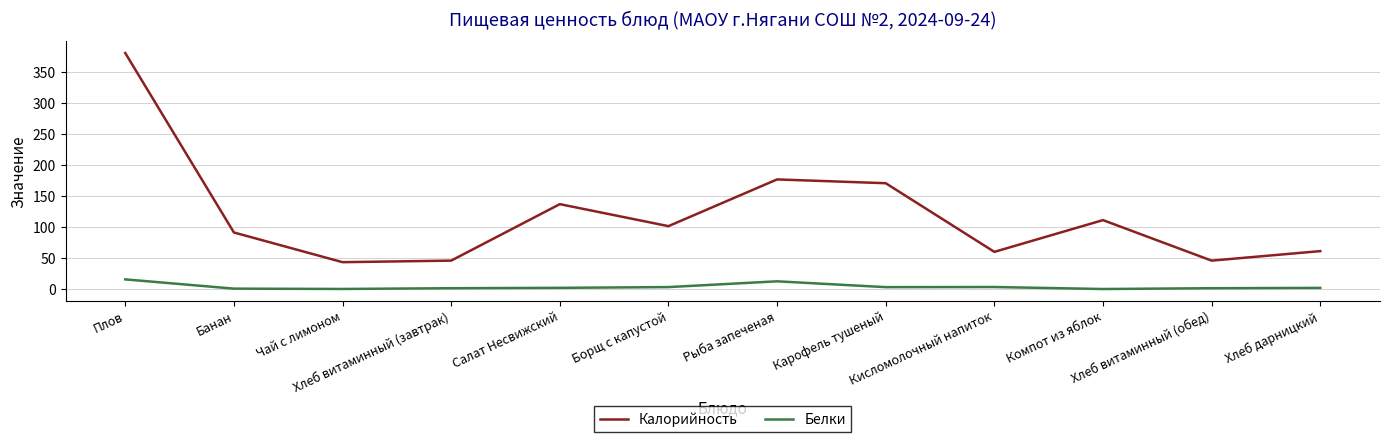

What is the difference between the Белки values at Борщ с капустой and Банан?

2.5